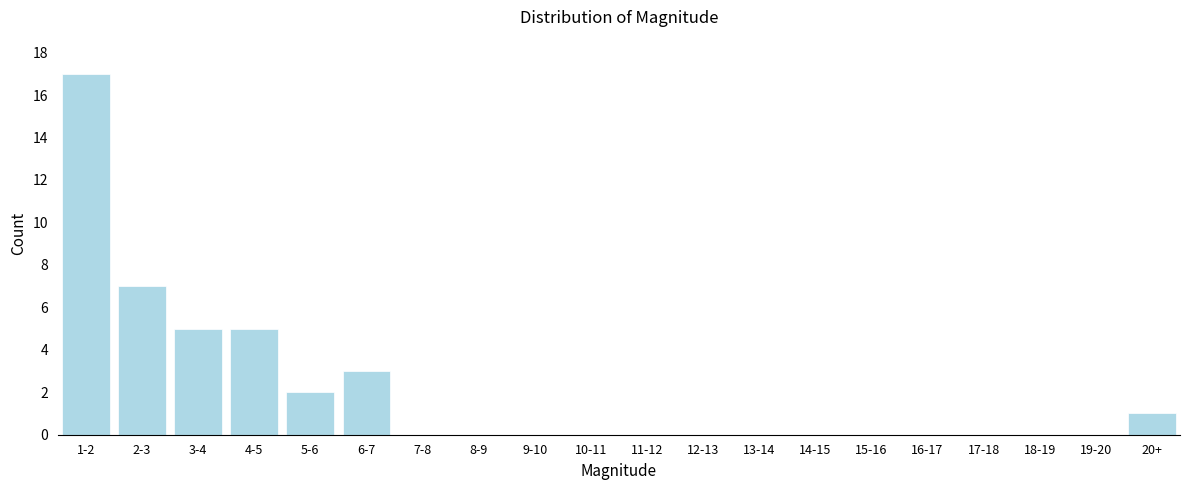

Reading right to left, transcribe all the data shown in this chart.

20+=1	19-20=0	18-19=0	17-18=0	16-17=0	15-16=0	14-15=0	13-14=0	12-13=0	11-12=0	10-11=0	9-10=0	8-9=0	7-8=0	6-7=3	5-6=2	4-5=5	3-4=5	2-3=7	1-2=17